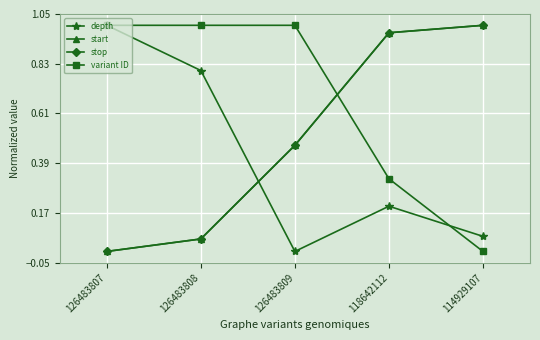

Reading left to right, what are all the values shown in this chart?

depth: 126483807=1.0	126483808=0.8	126483809=0.0	118642112=0.2	114929107=0.1
start: 126483807=0.0	126483808=0.1	126483809=0.5	118642112=1.0	114929107=1.0
stop: 126483807=0.0	126483808=0.1	126483809=0.5	118642112=1.0	114929107=1.0
variant ID: 126483807=1.0	126483808=1.0	126483809=1.0	118642112=0.3	114929107=0.0